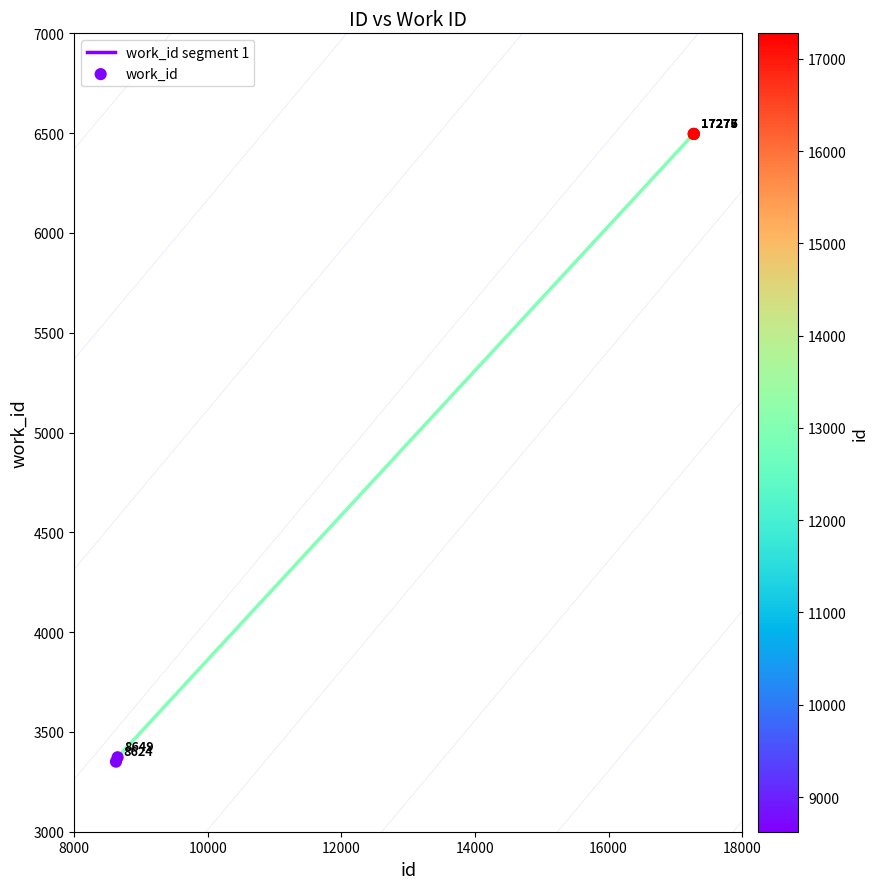

What Y value in the scatter plot is closest to 4923?

3373